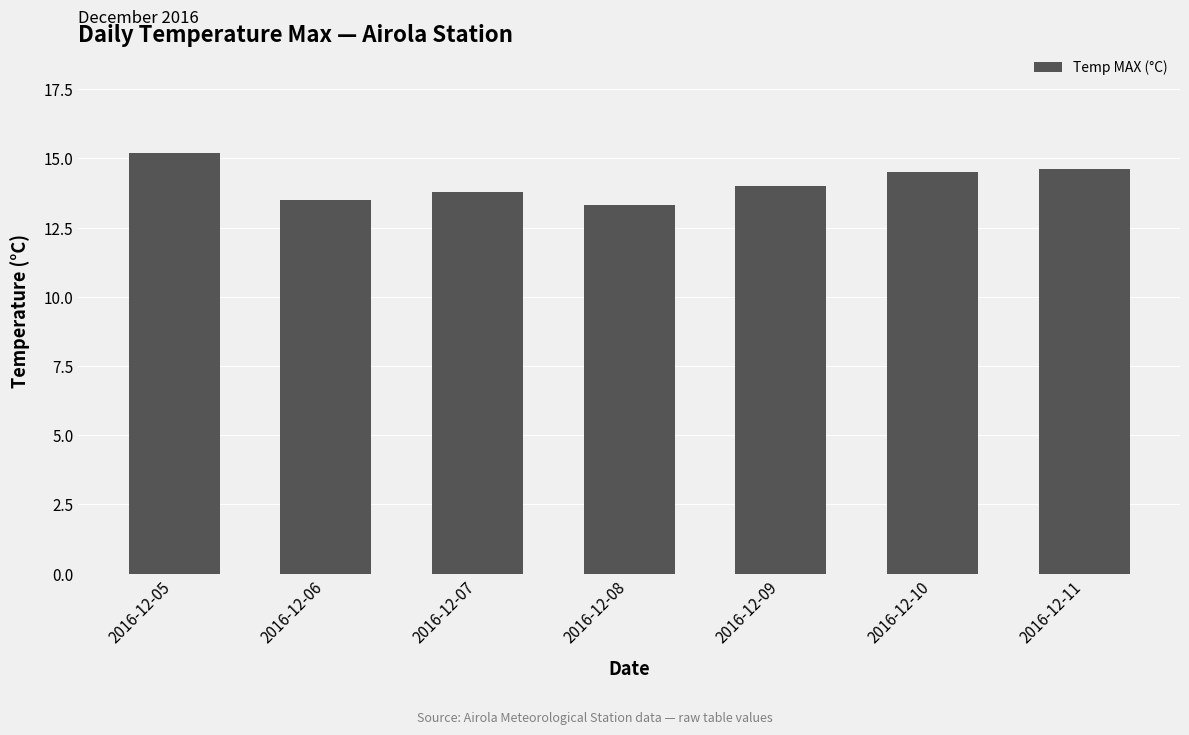

Are the bars grouped side by side (vs. stacked)?

No